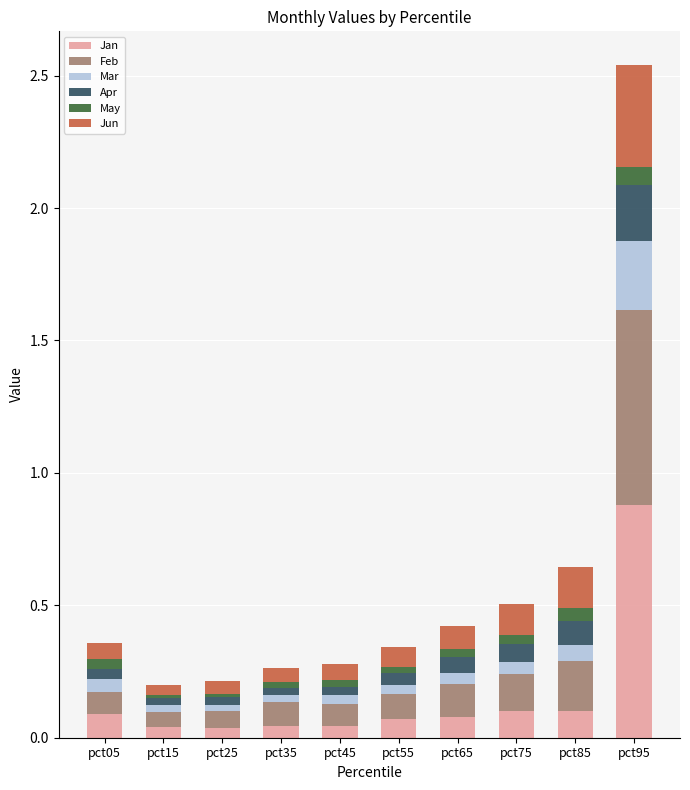

Is it true that Jan equals 0.1 at pct65?

True